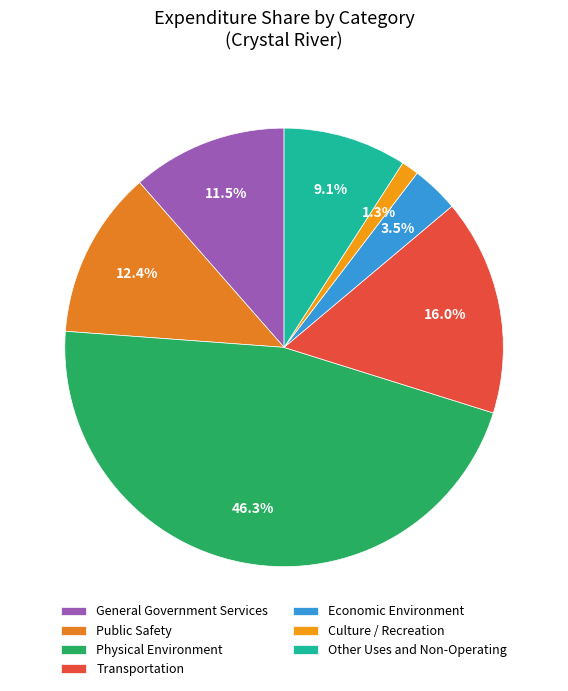

To the nearest percent, what portion does Public Safety represent?

12%